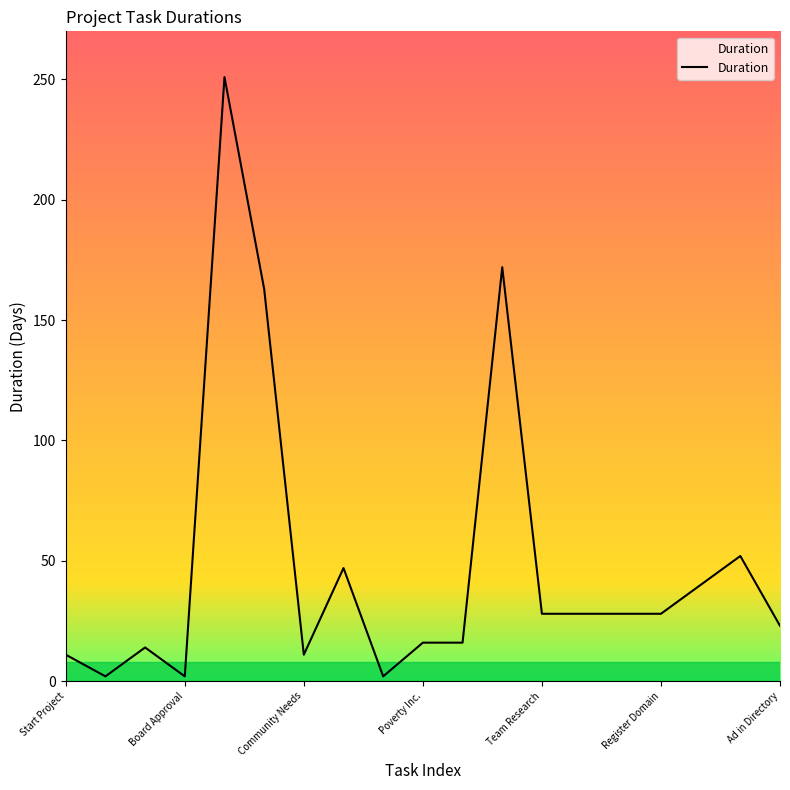

What is the greatest value displayed?

251